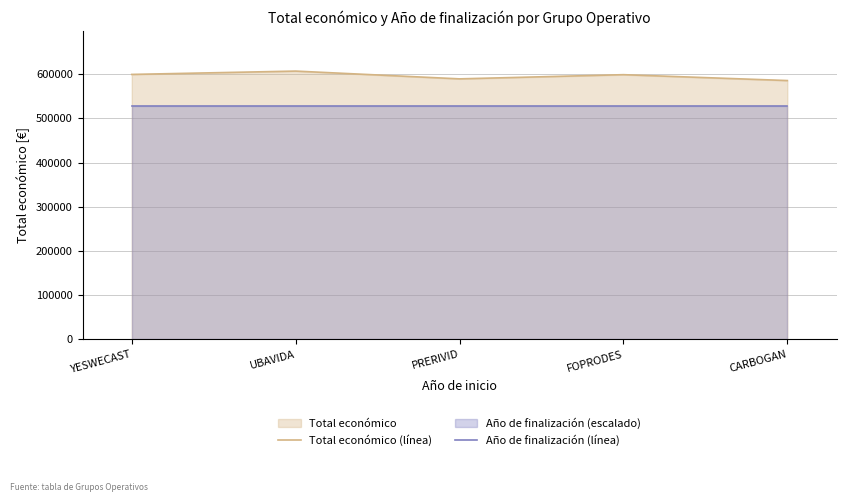

Where is Total económico (línea) nearest to the value 596628?

FOPRODES